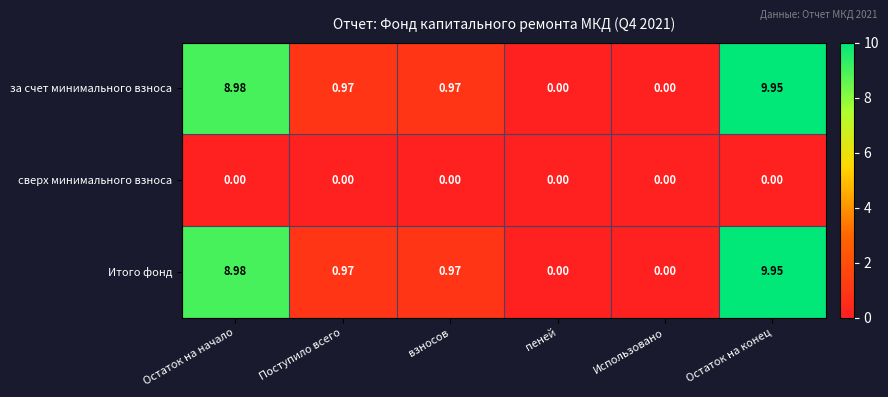

Which label corresponds to the largest value in the chart?

Остаток на конец